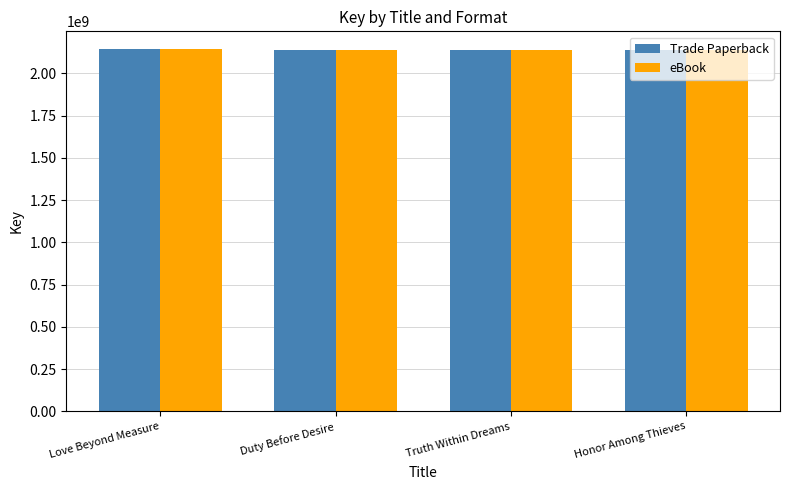

What position from the right is Truth Within Dreams?

2